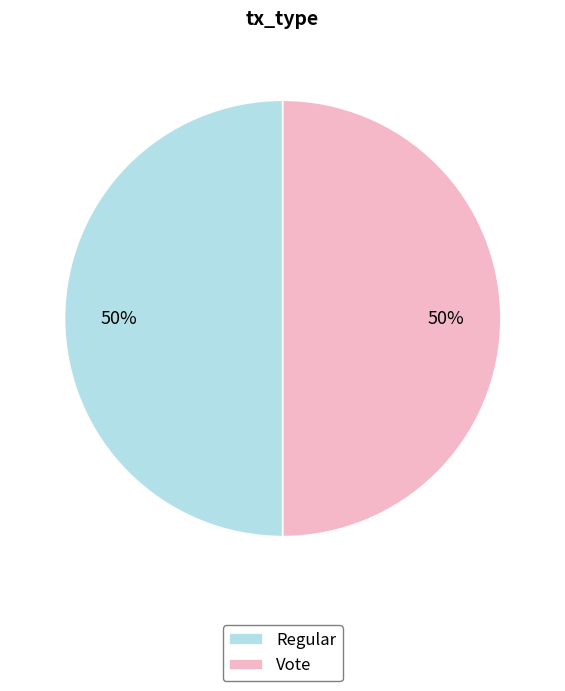

To the nearest percent, what is the average slice percentage?

50%